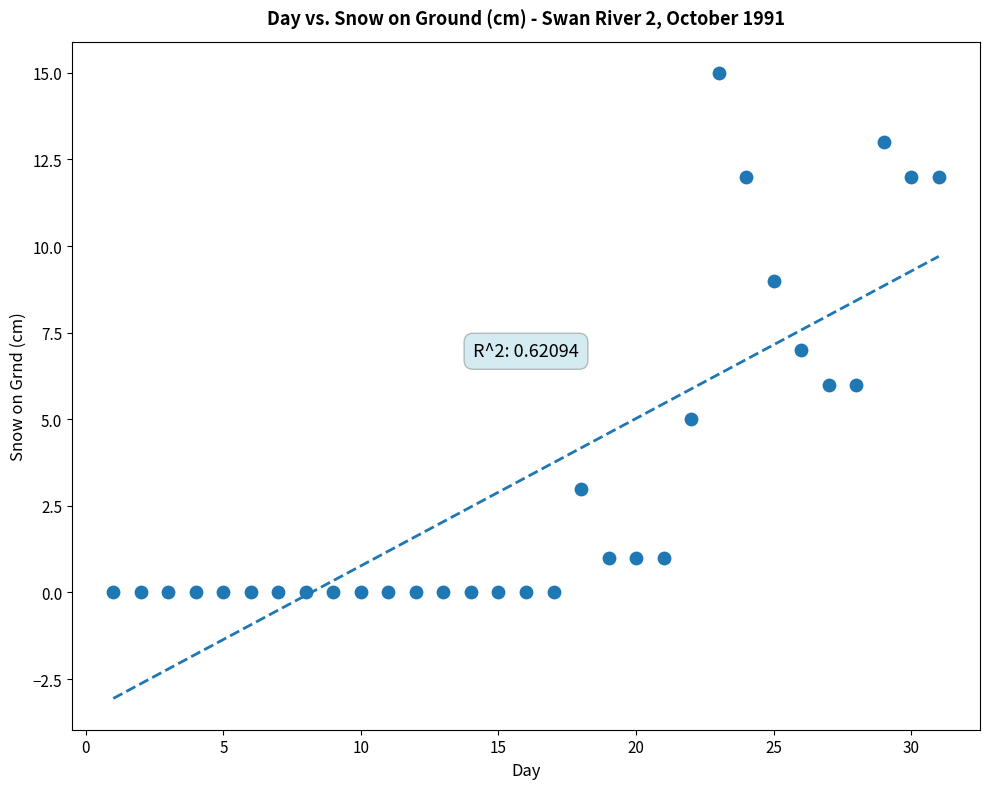

What is the range of X values (max minus min)?

30